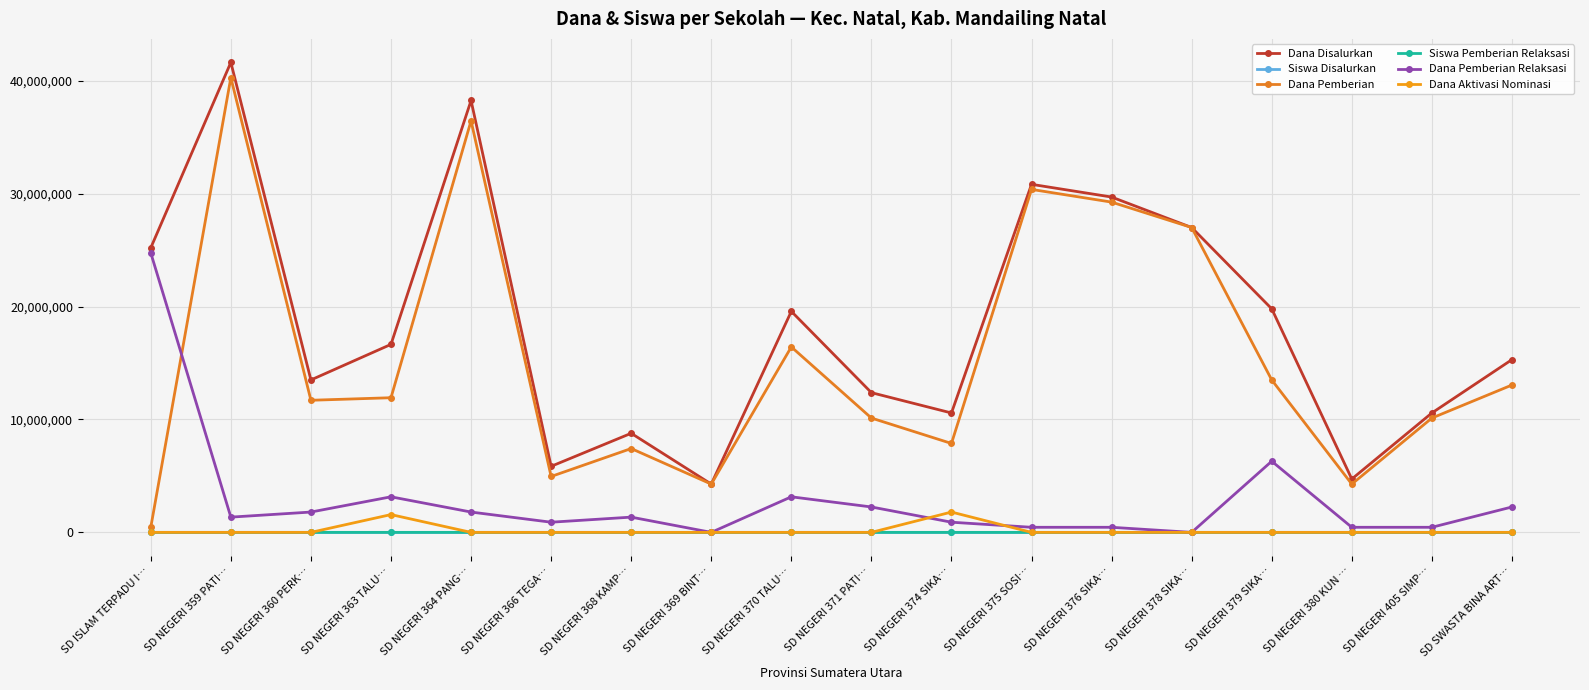

What position from the left is SD NEGERI 379 SIKA…?

15